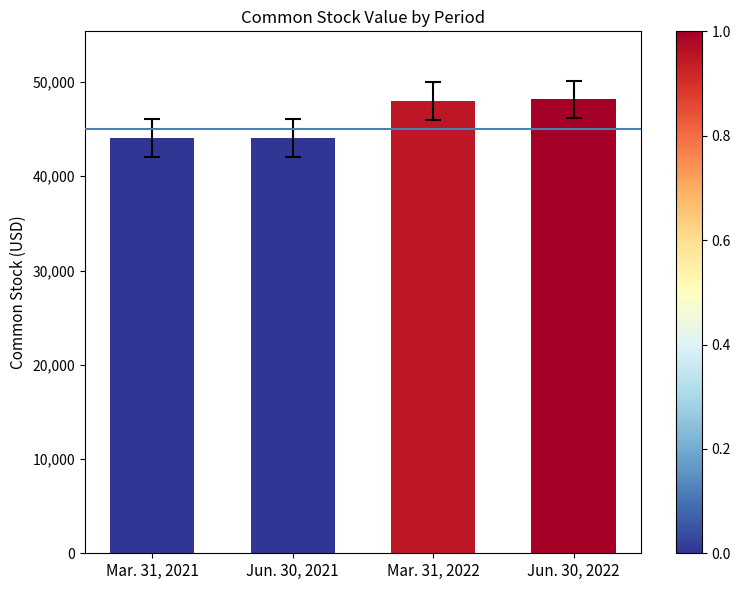

What is the value of the 1st bar from the left?

44093